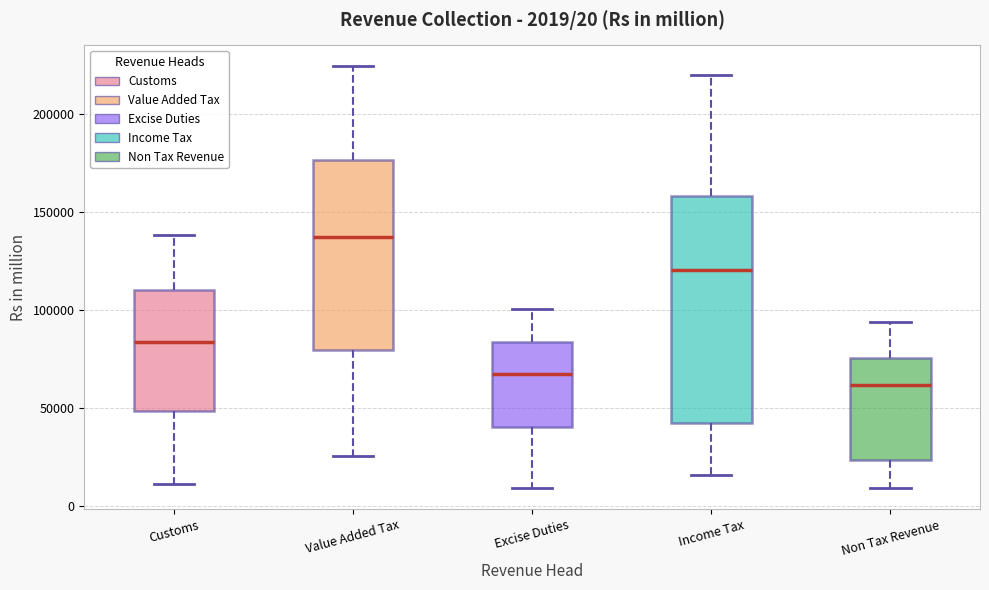

Which box is the tallest, from its lower edge to its upper edge?

Income Tax